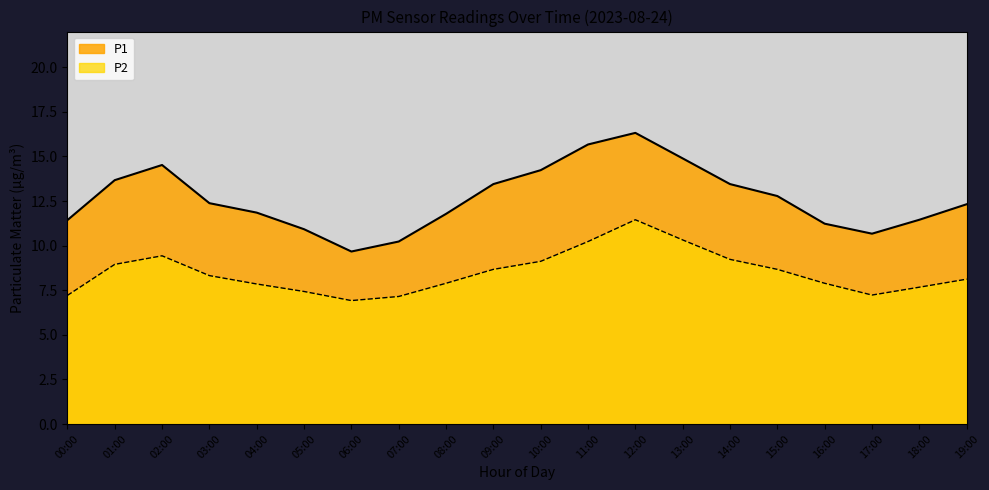

What is the label of the 11th point from the left?

10:00